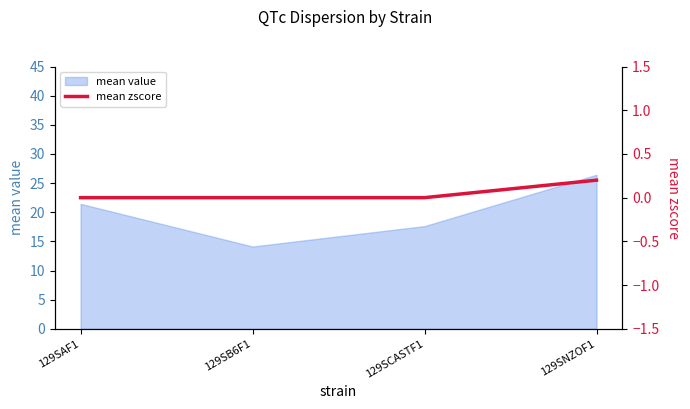

What is the label of the 2nd point from the left?

129SB6F1